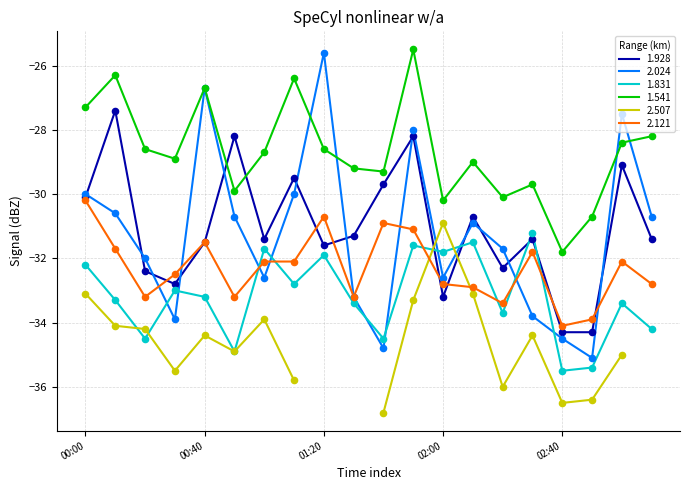

At how many categories does at least one series exceed -31?

19